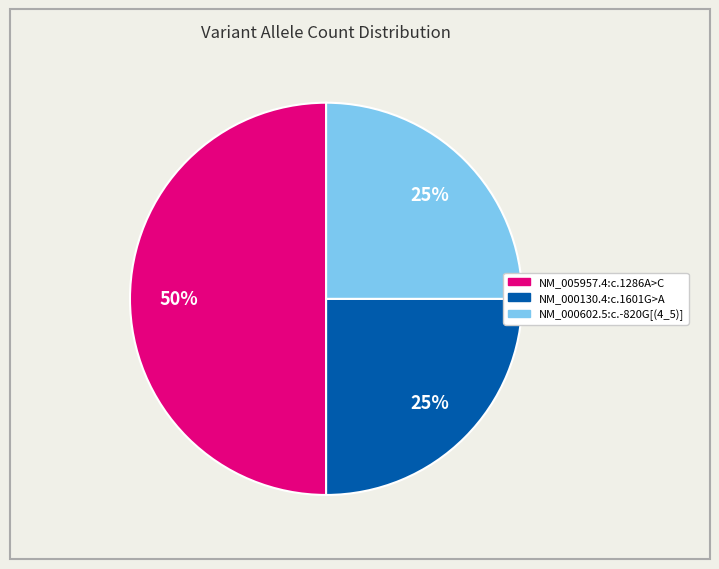

Is it true that NM_000130.4:c.1601G>A is 16% of the pie?

False